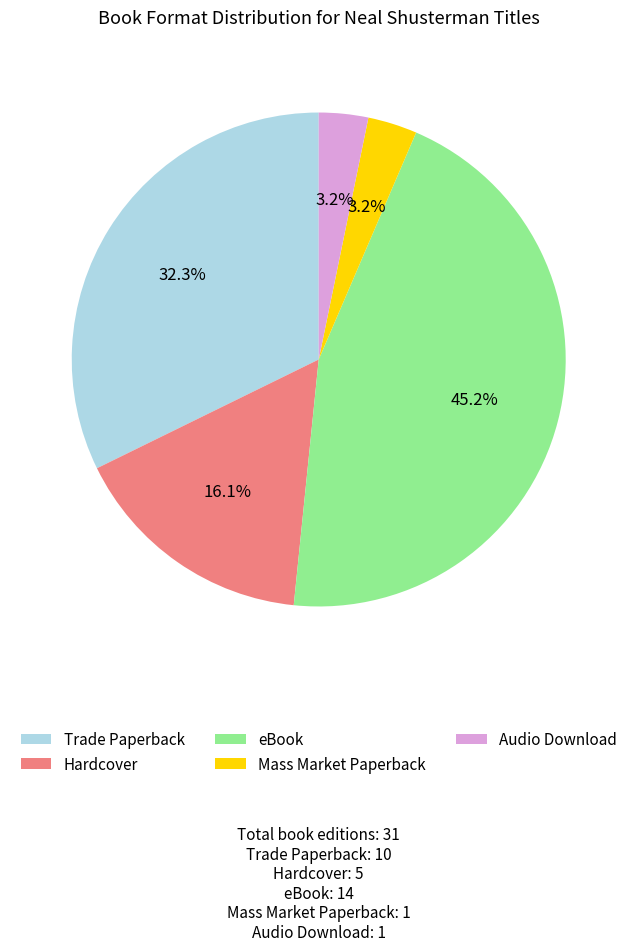

Approximately how many times larger is the value at Hardcover compared to Trade Paperback?

0.5